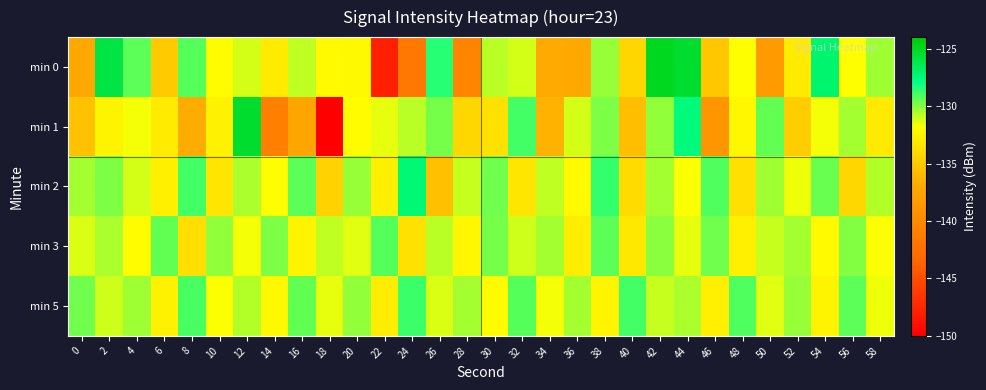

What is the minimum value shown in the chart?

-150.0